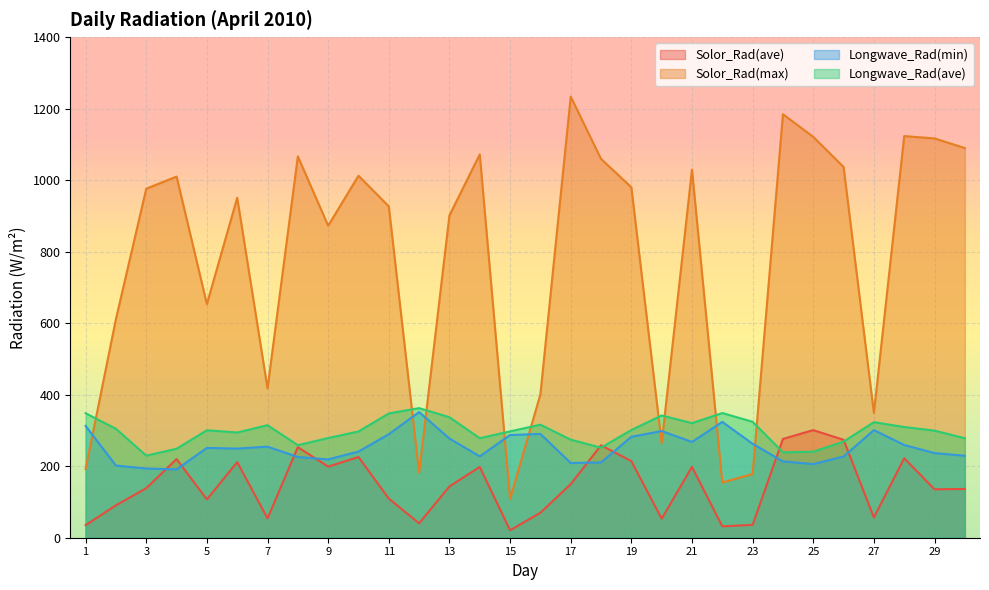

What are all the series names shown in the legend?

Solor_Rad(ave), Solor_Rad(max), Longwave_Rad(min), Longwave_Rad(ave)